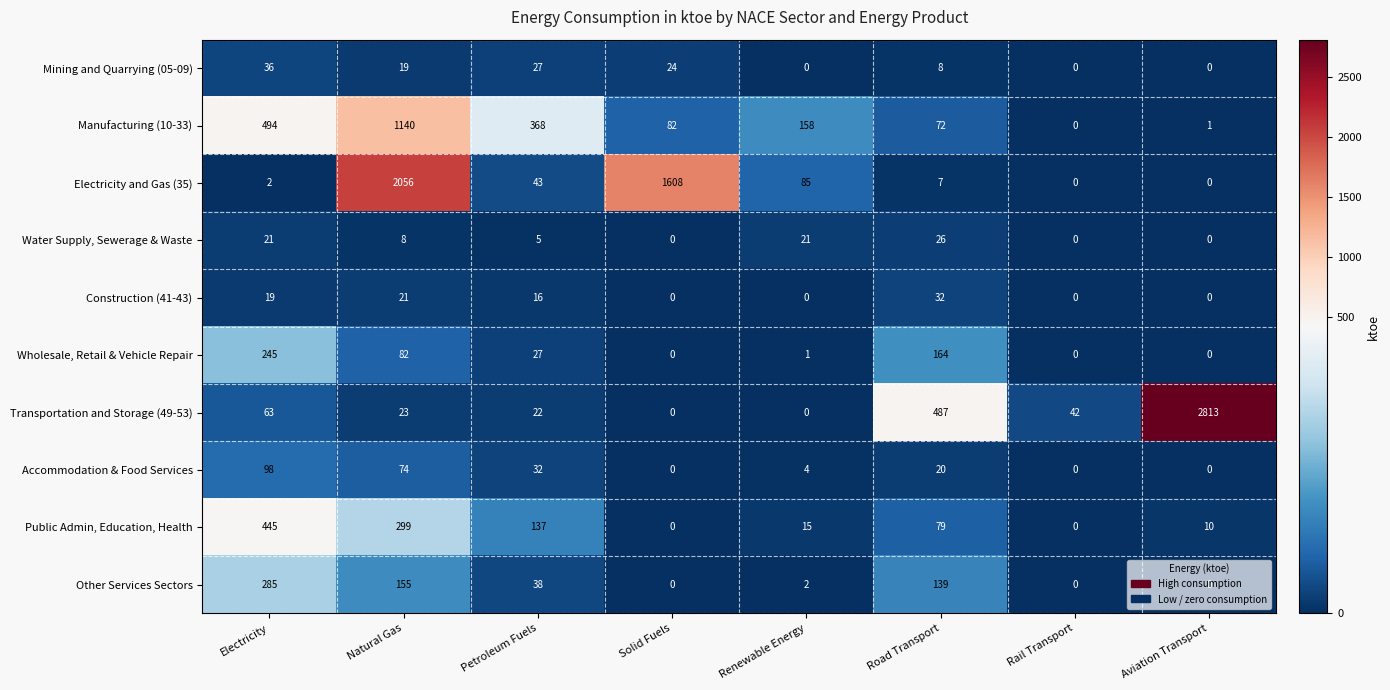

What is the sum of the Wholesale, Retail & Vehicle Repair values at Electricity and Solid Fuels?

245